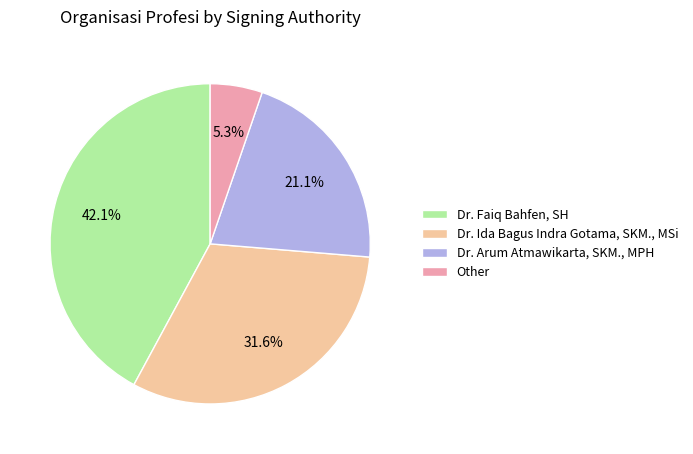

How many segments does this pie chart have?

4